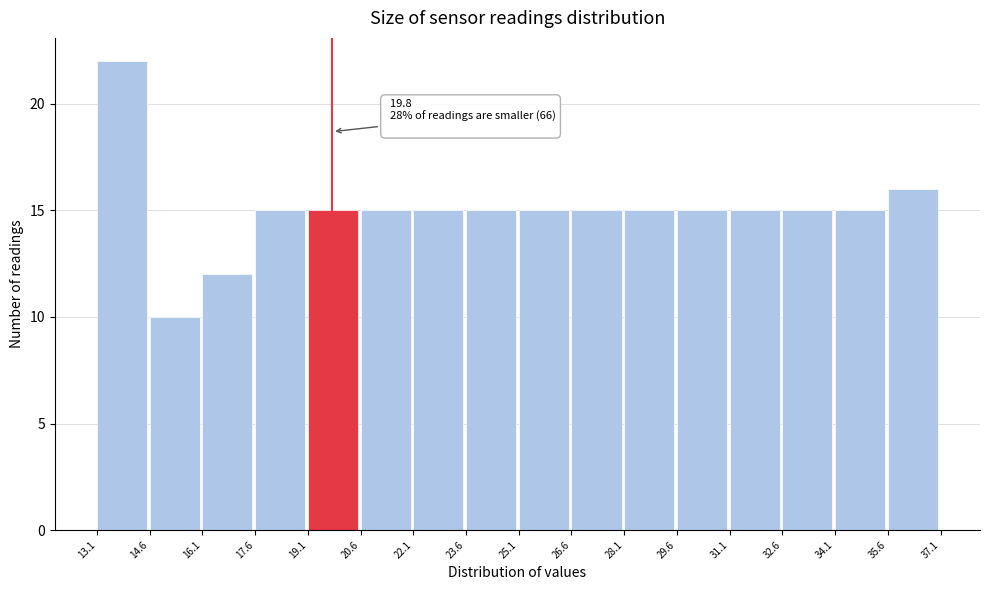

Which range on the x-axis has the tallest bar?

13.1 to 14.6